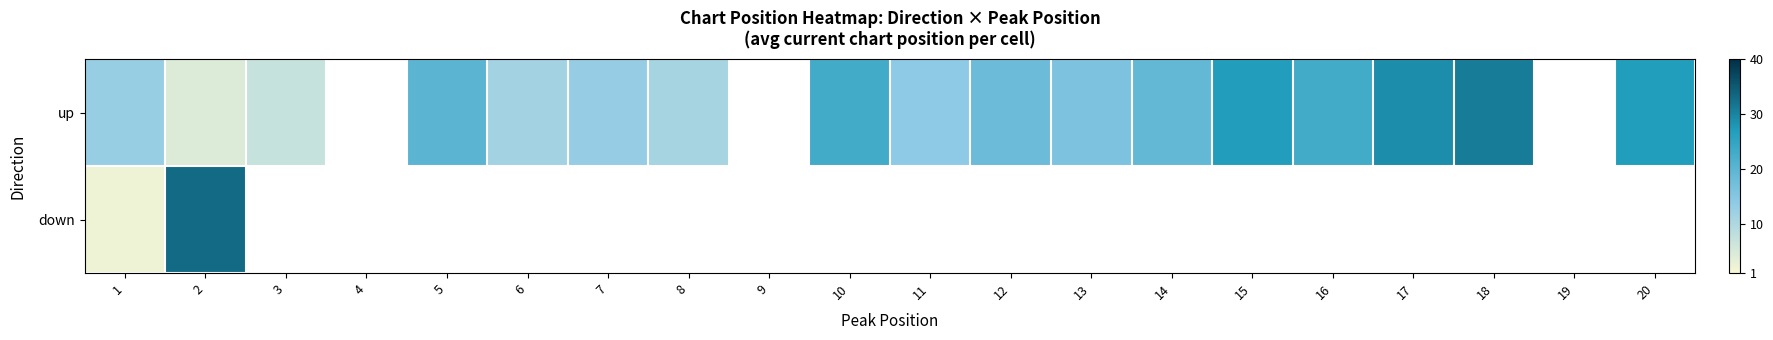

Which series has the widest spread of values?

down